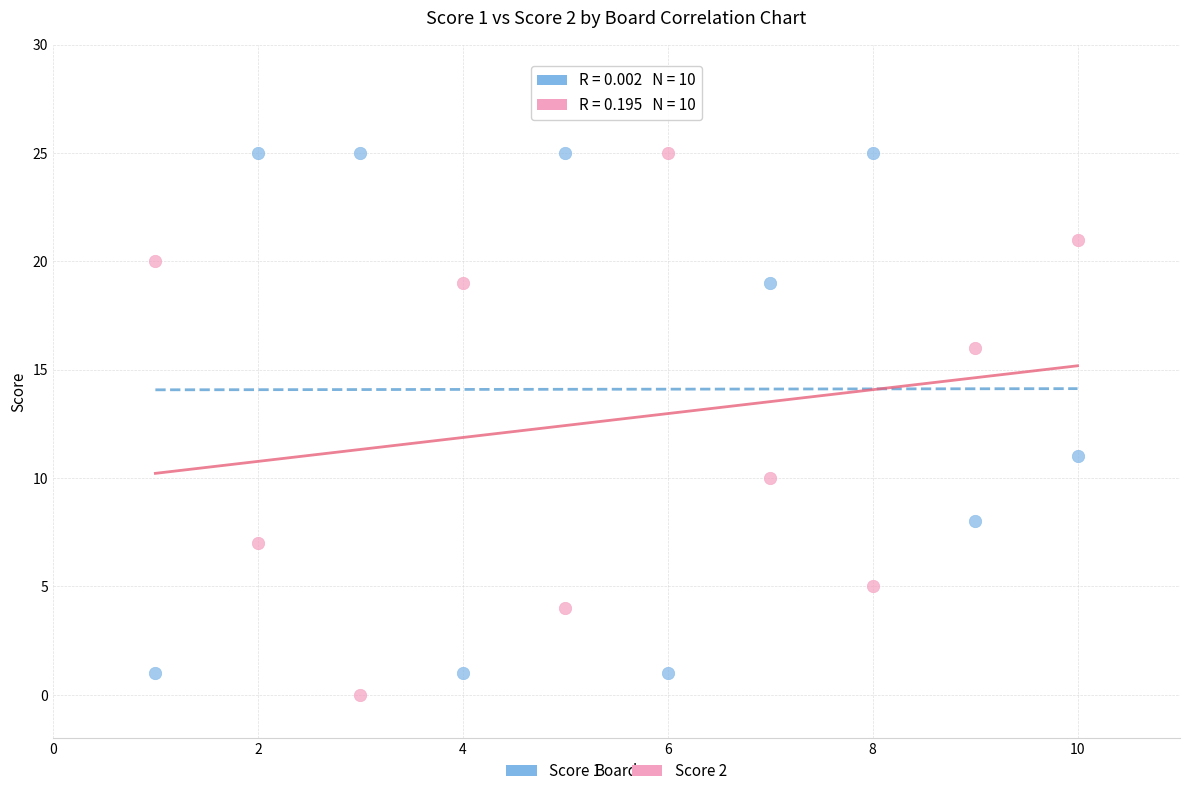

Across all series, what Y value is closest to 12?

11